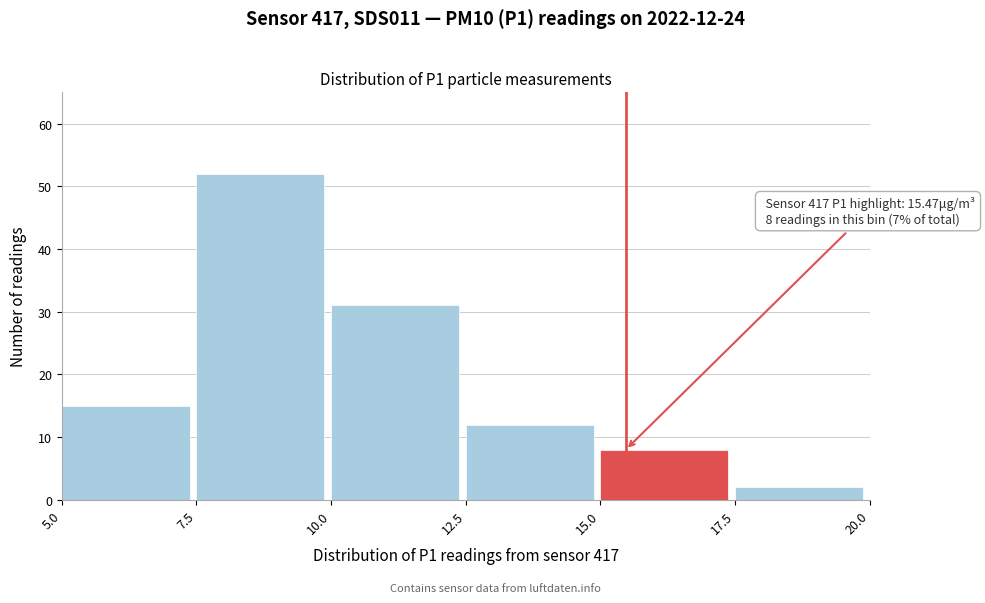

Which range on the x-axis has the tallest bar?

7.5 to 10.0